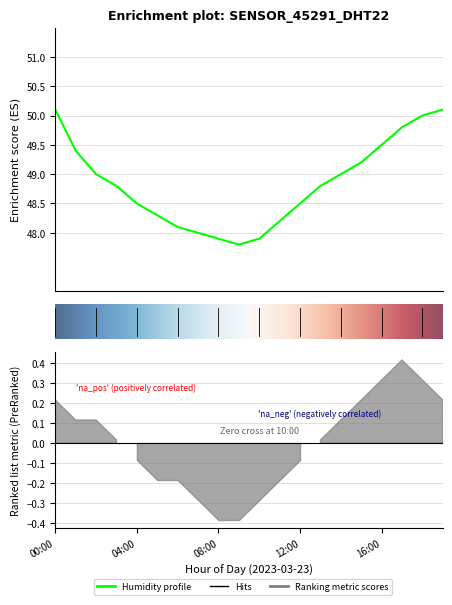

What is the minimum value shown in the chart?

47.8